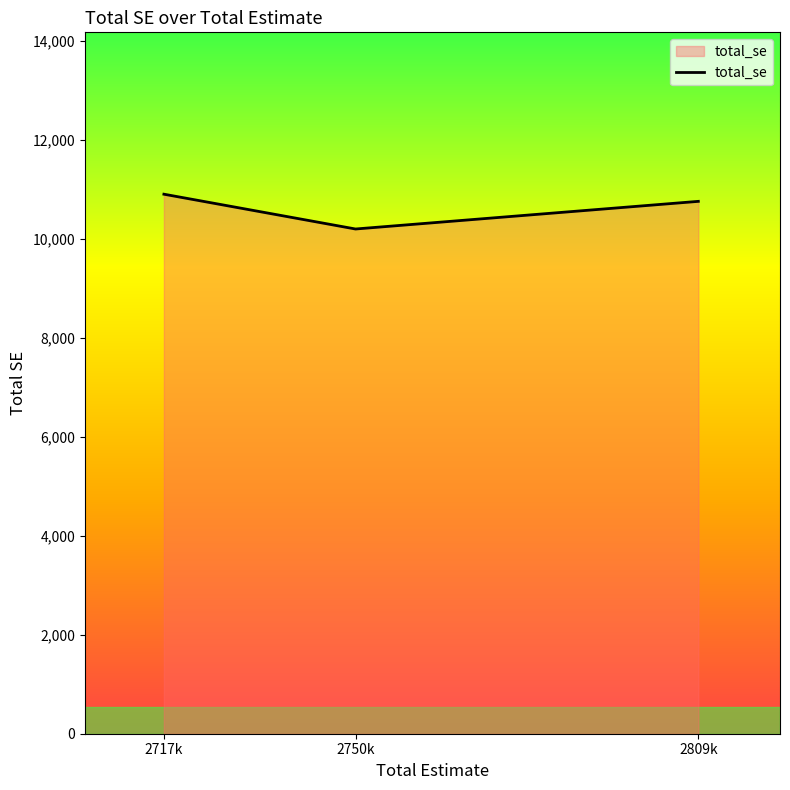

Which category has the lowest value across all series?

2750k